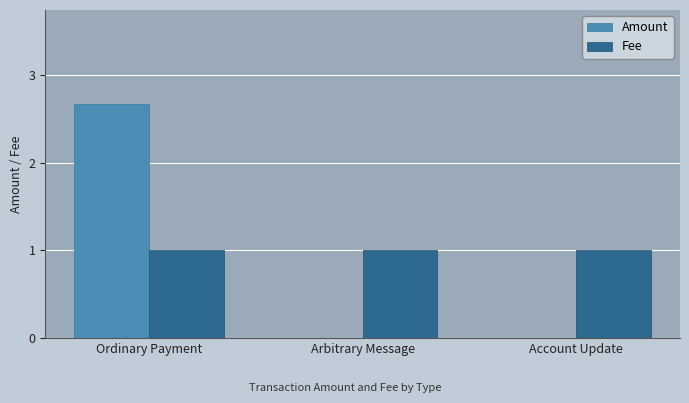

Reading right to left, list all the values displayed in this chart.

Amount: Account Update=0.0	Arbitrary Message=0.0	Ordinary Payment=2.7
Fee: Account Update=1.0	Arbitrary Message=1.0	Ordinary Payment=1.0